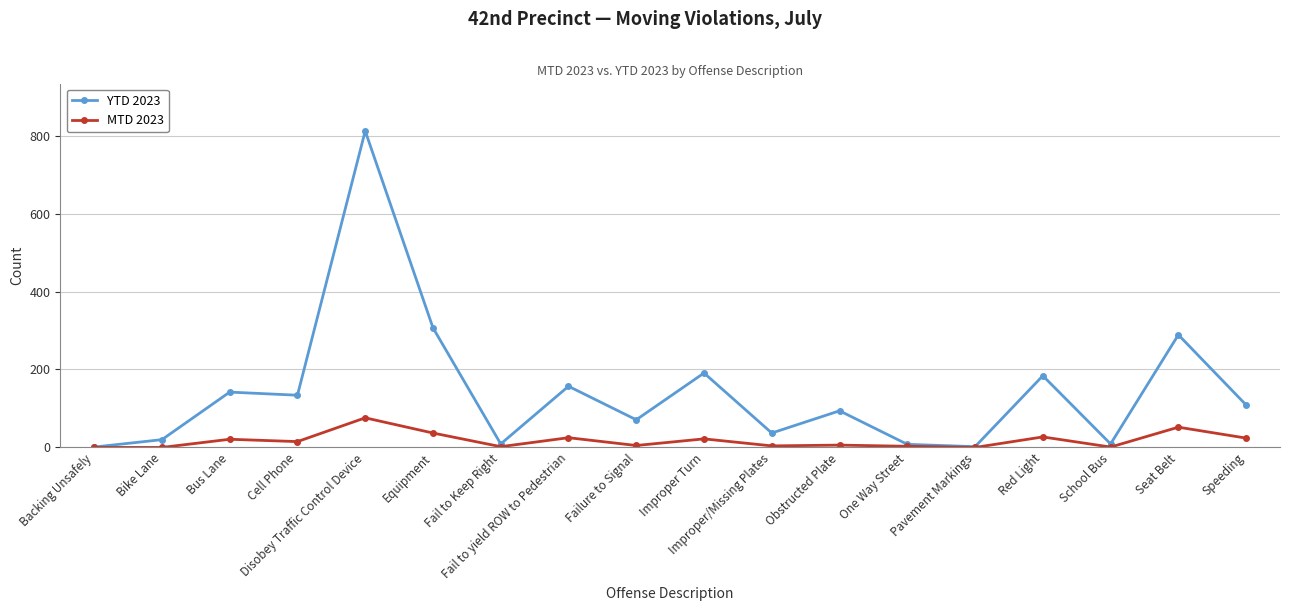

Is the value of YTD 2023 at Speeding greater than the value of MTD 2023 at Failure to Signal?

Yes